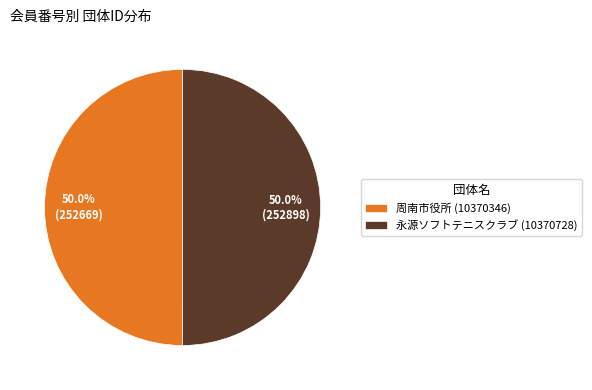

Is it true that 永源ソフトテニスクラブ (10370728) is 50% of the pie?

True